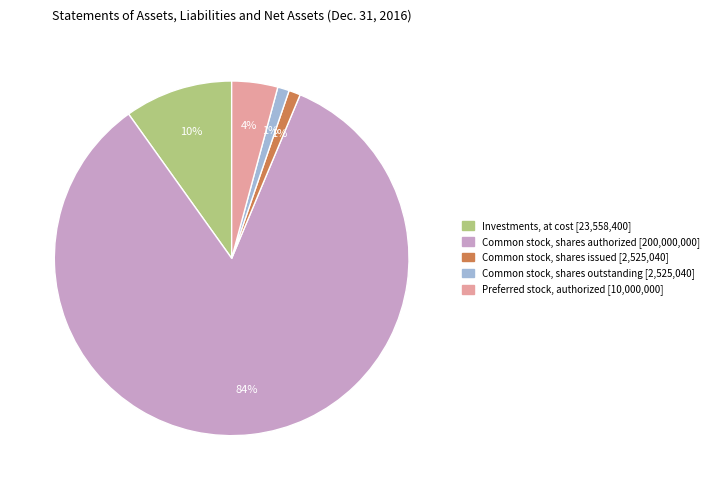

To the nearest percent, what is the average slice percentage?

20%